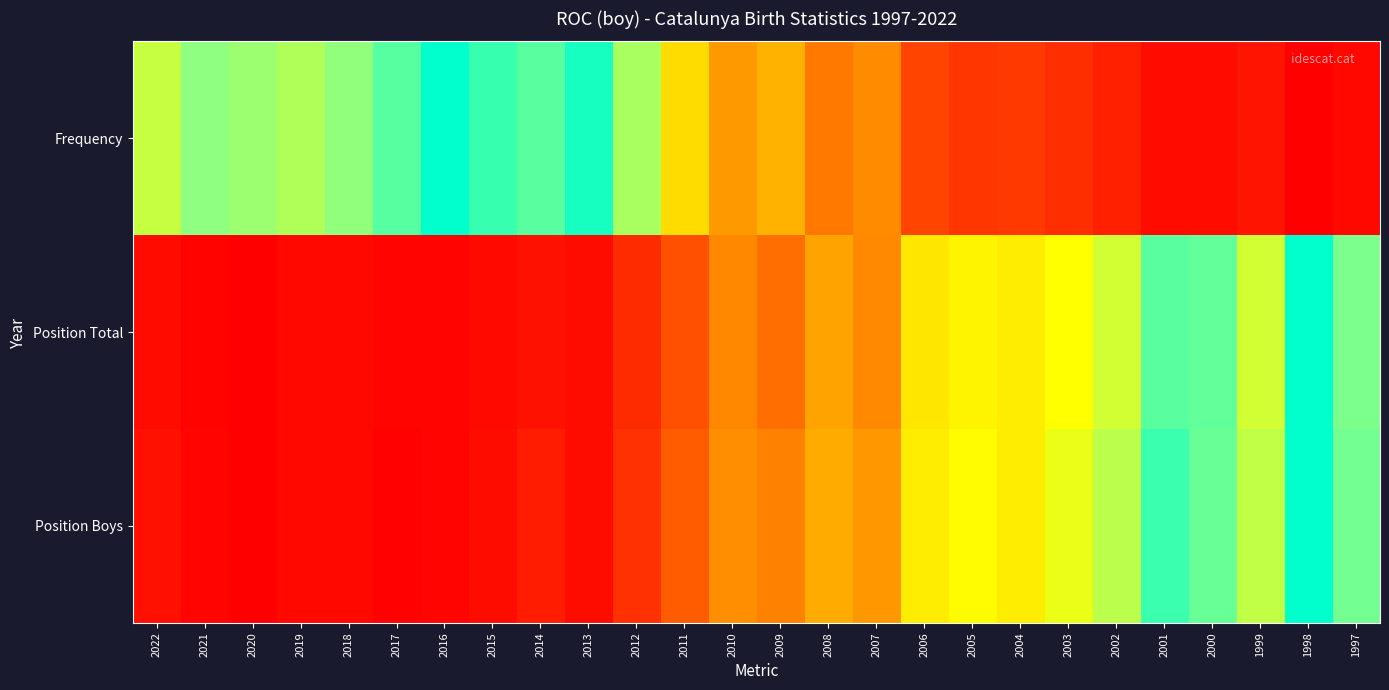

Reading left to right, extract all data points from this chart.

Frequency: 2022=0.7	2021=0.8	2020=0.8	2019=0.8	2018=0.8	2017=0.9	2016=1.0	2015=0.9	2014=0.9	2013=1.0	2012=0.8	2011=0.6	2010=0.4	2009=0.4	2008=0.3	2007=0.3	2006=0.2	2005=0.1	2004=0.1	2003=0.1	2002=0.1	2001=0.0	2000=0.0	1999=0.1	1998=0.0	1997=0.0
Position Total: 2022=0.0	2021=0.0	2020=0.0	2019=0.0	2018=0.0	2017=0.0	2016=0.0	2015=0.0	2014=0.0	2013=0.0	2012=0.1	2011=0.2	2010=0.3	2009=0.3	2008=0.4	2007=0.3	2006=0.6	2005=0.6	2004=0.6	2003=0.7	2002=0.7	2001=0.9	2000=0.9	1999=0.7	1998=1.0	1997=0.8
Position Boys: 2022=0.0	2021=0.0	2020=0.0	2019=0.0	2018=0.0	2017=0.0	2016=0.0	2015=0.0	2014=0.1	2013=0.0	2012=0.1	2011=0.2	2010=0.4	2009=0.3	2008=0.4	2007=0.4	2006=0.6	2005=0.7	2004=0.6	2003=0.7	2002=0.8	2001=0.9	2000=0.9	1999=0.8	1998=1.0	1997=0.9